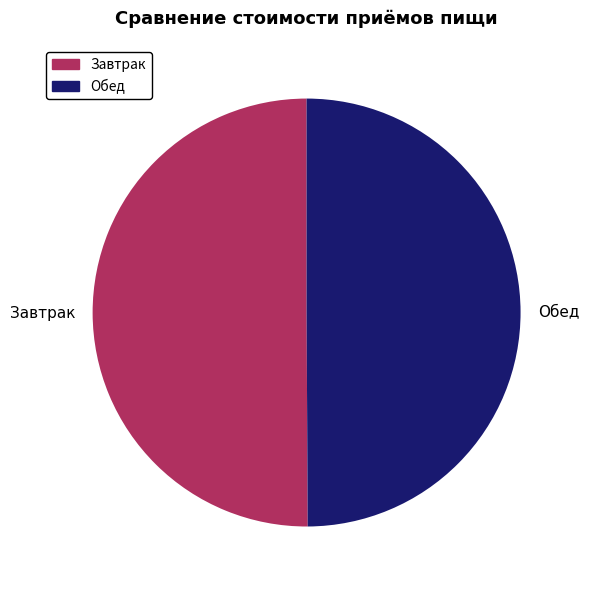

Approximately how many times larger is the value at Обед compared to Завтрак?

1.0